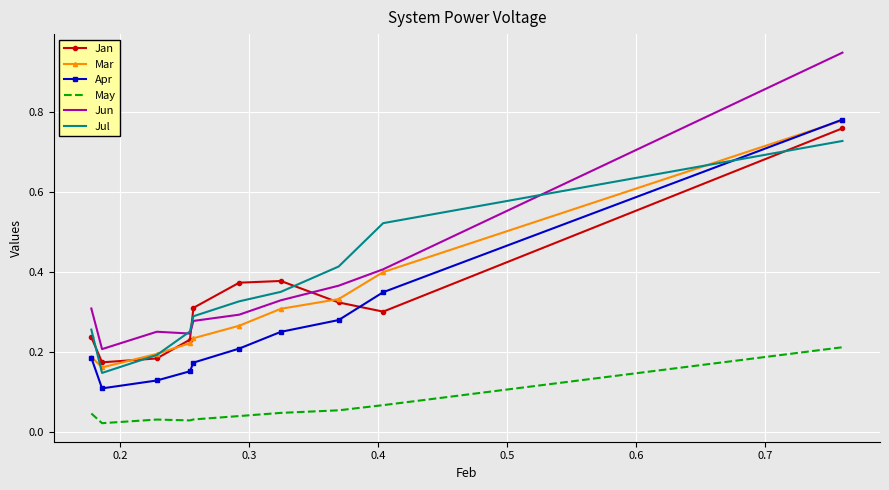

At how many categories does at least one series exceed 0?

10